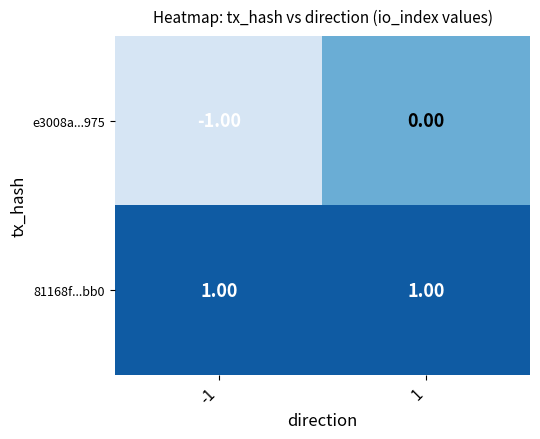

At which category is the sum across all series the highest?

1